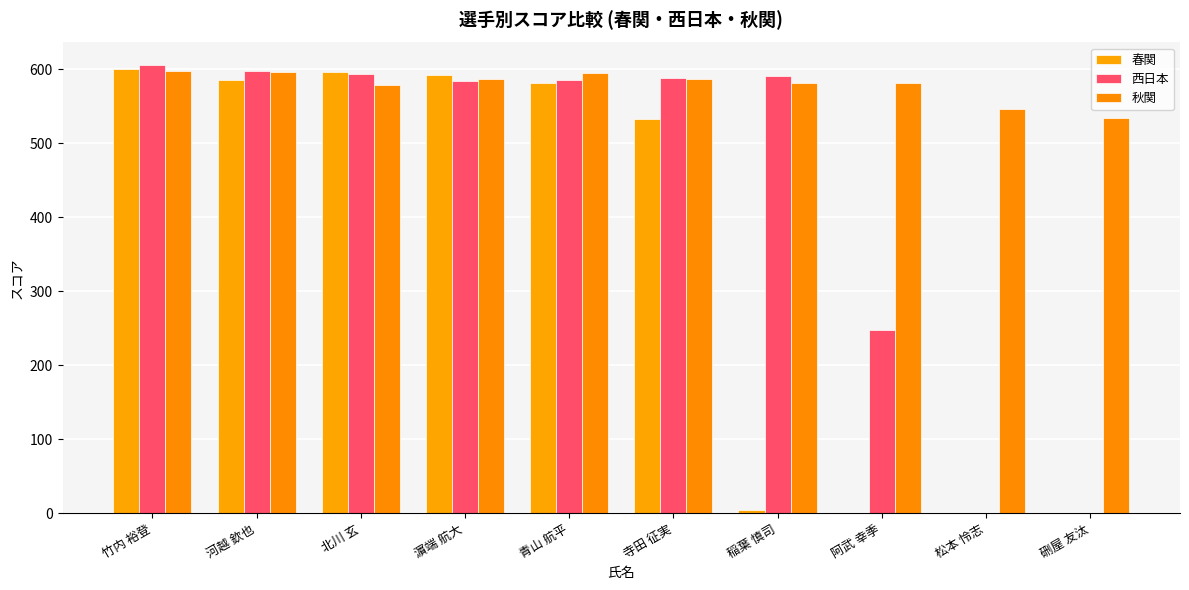

Reading left to right, list all the values displayed in this chart.

春関: 竹内 裕登=600.1	河越 欽也=585.4	北川 玄=595.6	濵端 航大=591.7	青山 航平=581.4	寺田 征実=532.4	稲葉 慎司=4.7	阿武 幸季=0.0	松本 怜志=0.0	硎屋 友汰=0.0
西日本: 竹内 裕登=605.6	河越 欽也=596.9	北川 玄=592.9	濵端 航大=584.2	青山 航平=585.6	寺田 征実=588.3	稲葉 慎司=591.2	阿武 幸季=247.5	松本 怜志=0.0	硎屋 友汰=0.0
秋関: 竹内 裕登=598.0	河越 欽也=595.5	北川 玄=578.1	濵端 航大=586.9	青山 航平=594.1	寺田 征実=586.1	稲葉 慎司=580.7	阿武 幸季=580.9	松本 怜志=546.0	硎屋 友汰=533.9